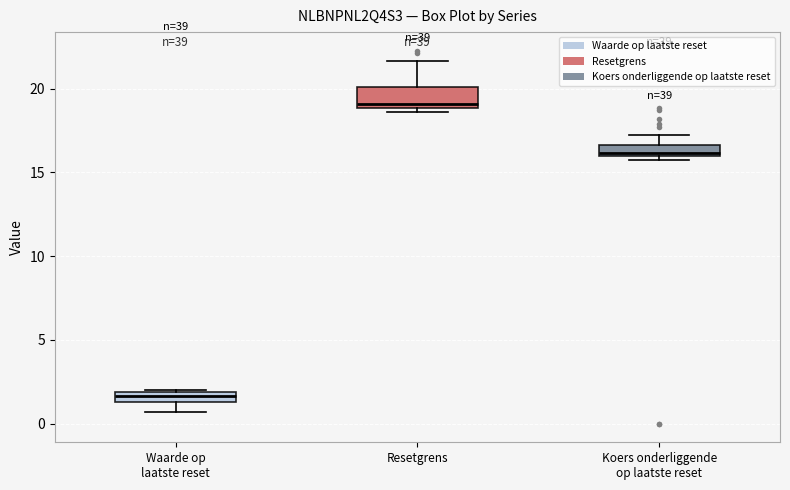

Which box has the lowest median line?

Waarde op laatste reset